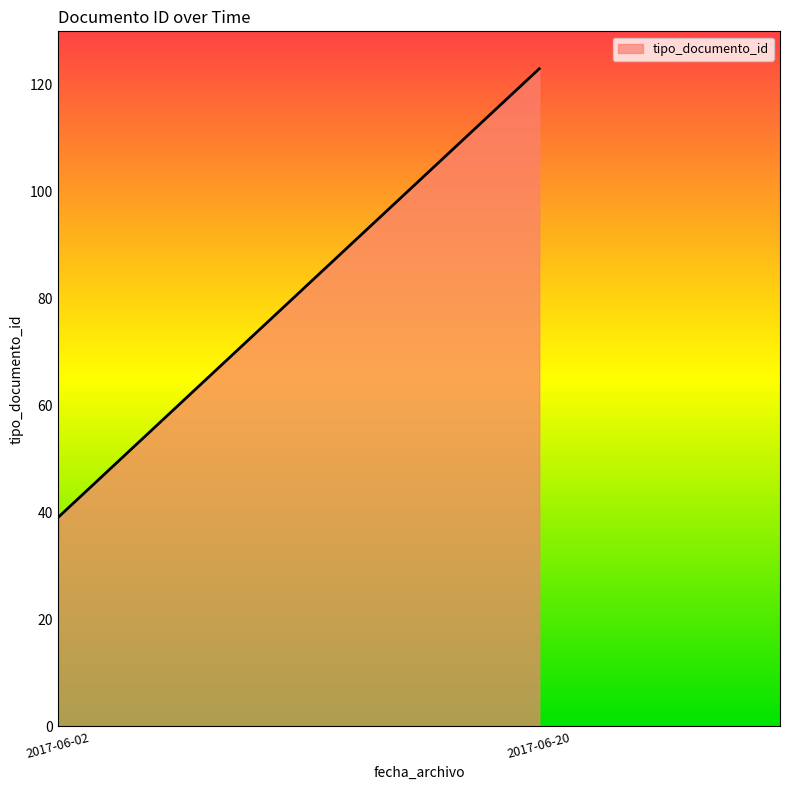

Which category has the lowest value across all series?

2017-06-02